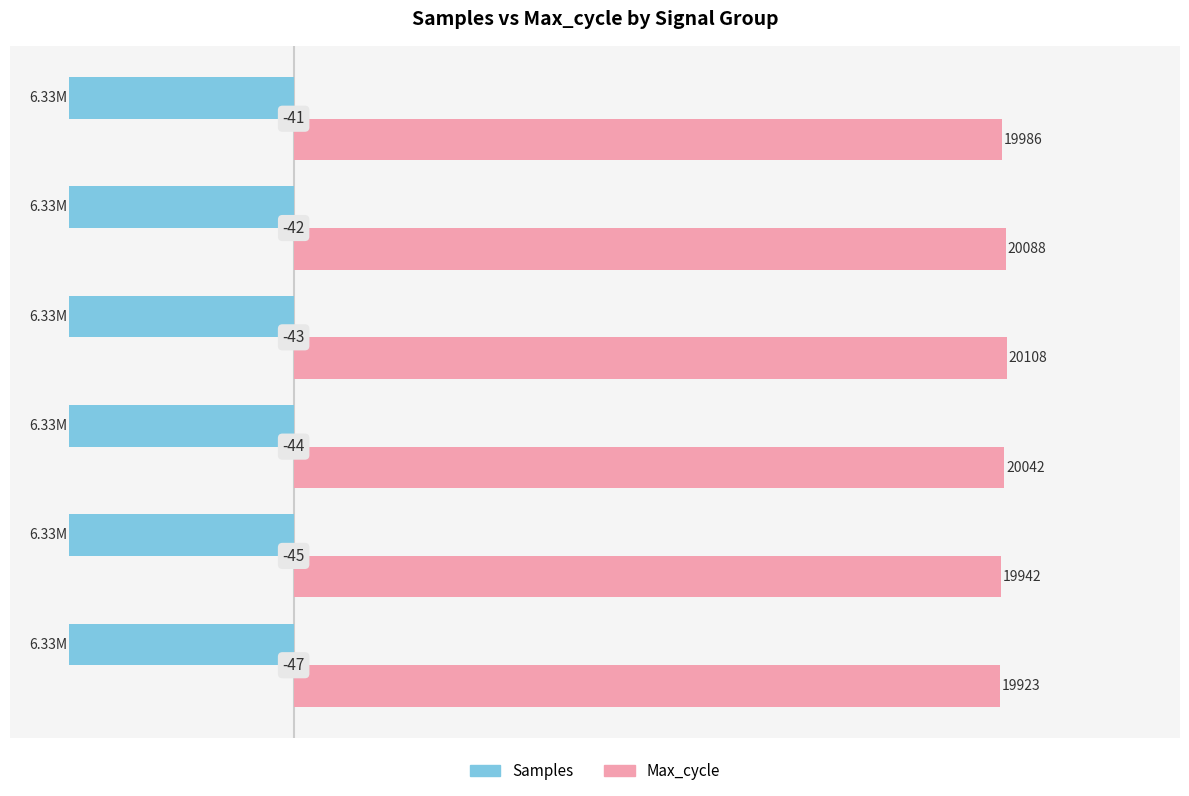

What are all the series names shown in the legend?

Samples, Max_cycle